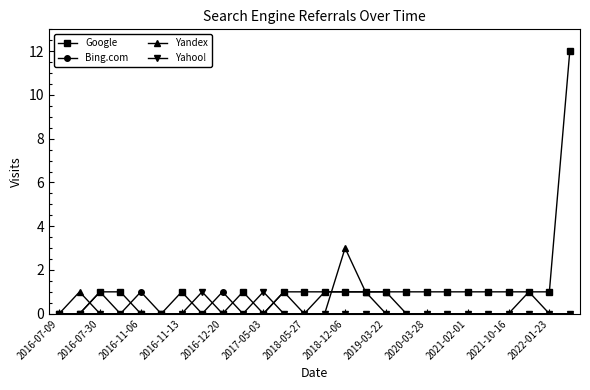

Which series has the largest total across all categories?

Google